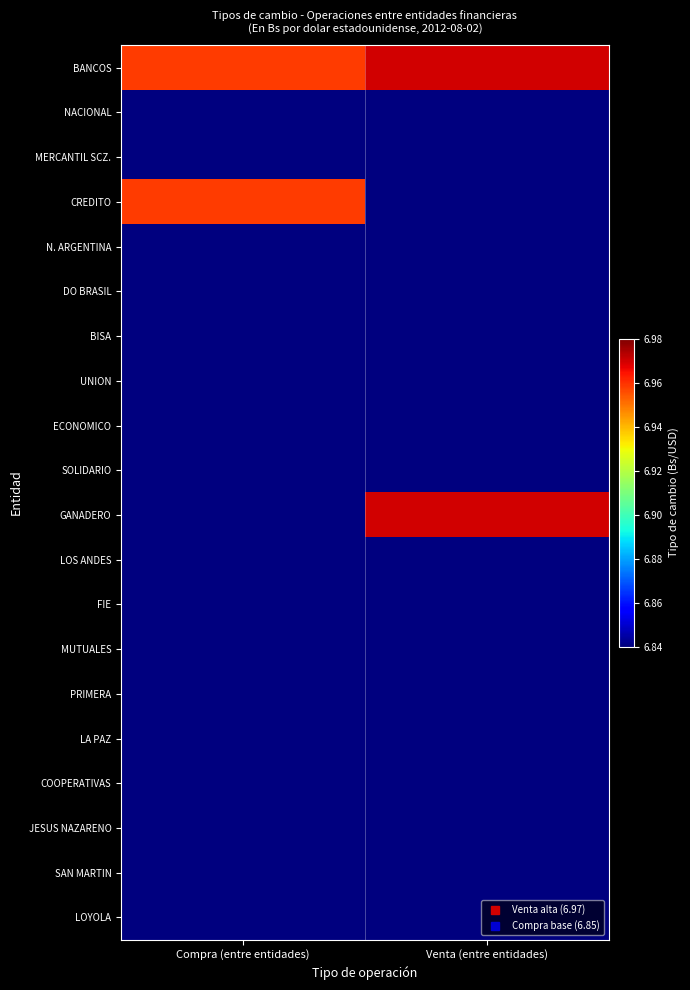

What is the minimum value shown in the chart?

6.8